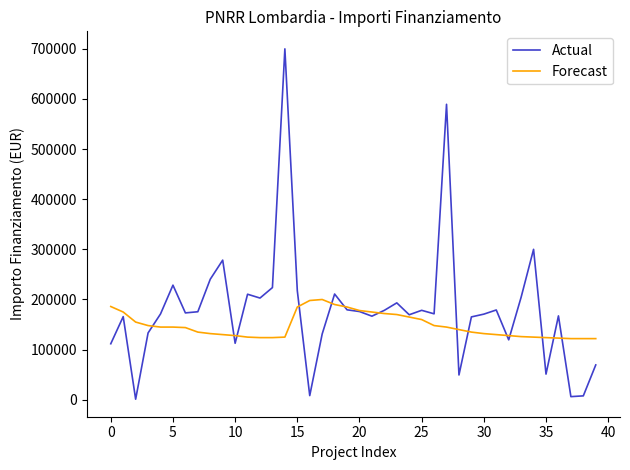

List the series in order of their peak value, lowest first.

Forecast, Actual